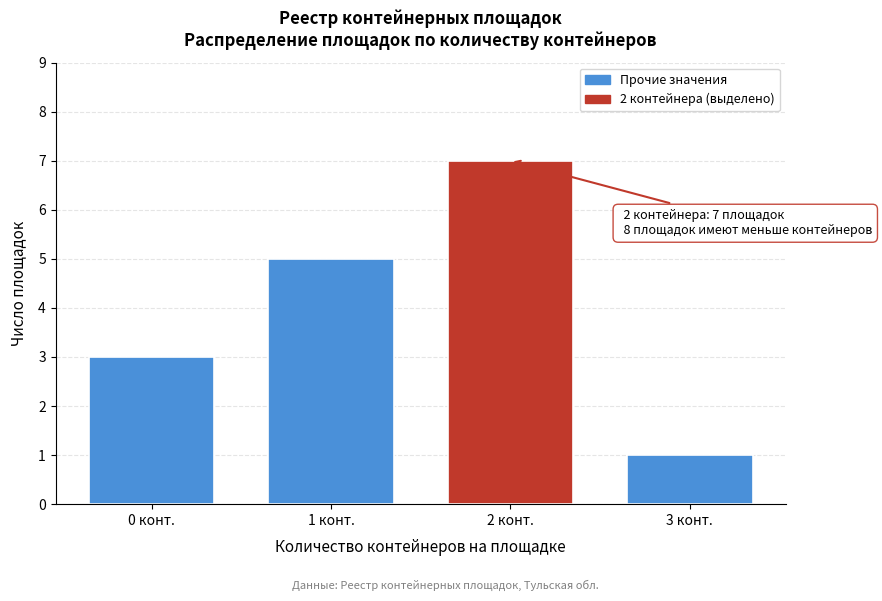

Reading right to left, list all the values displayed in this chart.

3 конт.=1	2 конт.=7	1 конт.=5	0 конт.=3